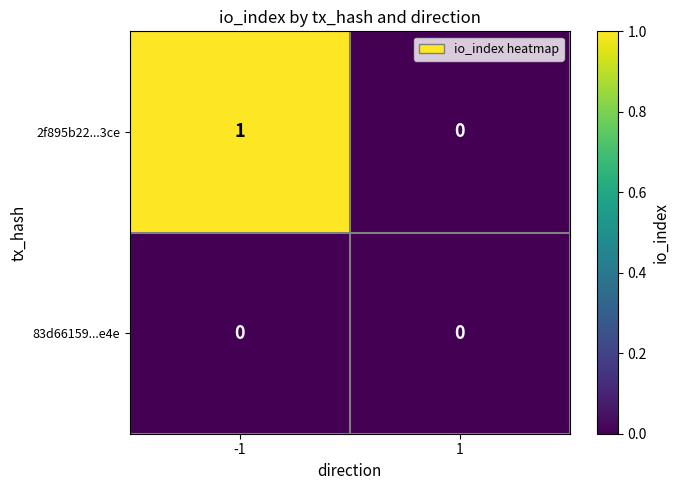

Between -1 and 1, which series saw the biggest shift?

2f895b22...3ce